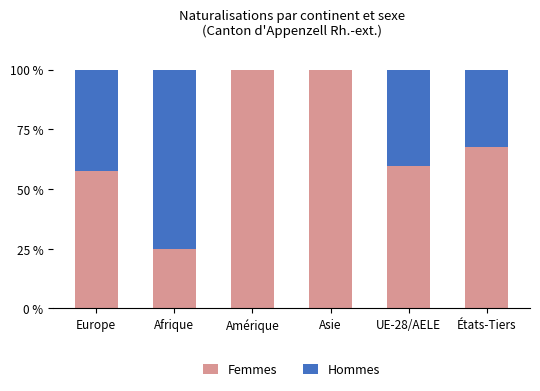

What is the sum of the Femmes values at Europe and États-Tiers?

125.1